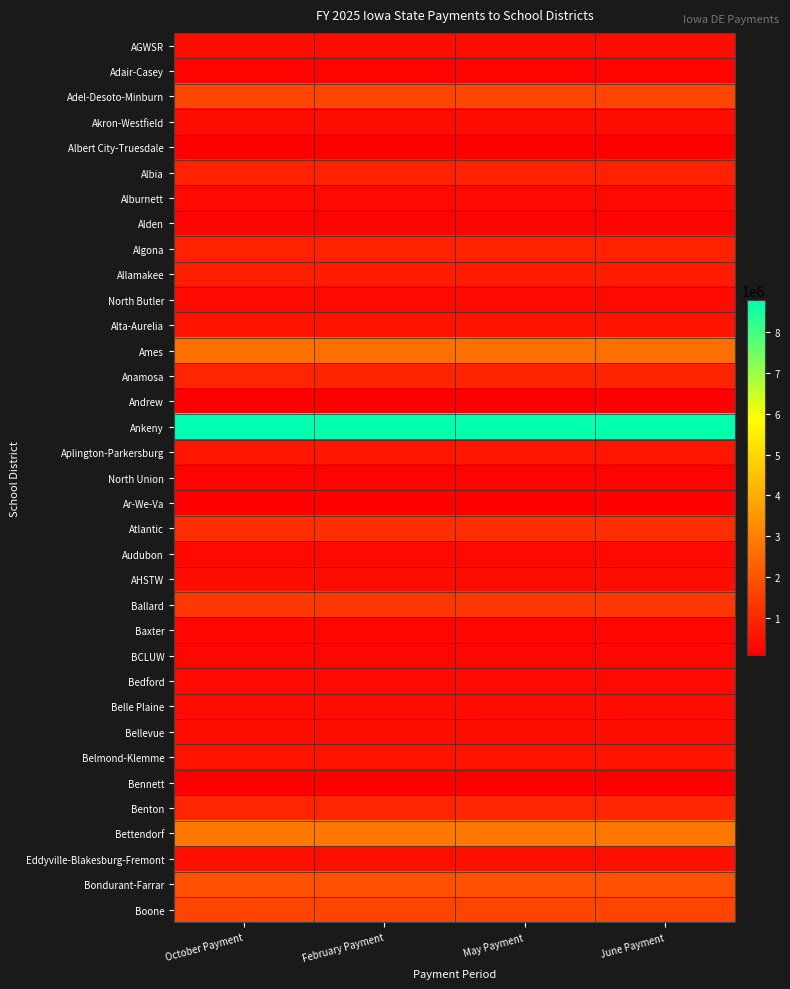

Reading right to left, list all the values displayed in this chart.

AGWSR: June Payment=431380	May Payment=431381	February Payment=431381	October Payment=434043
Adair-Casey: June Payment=198605	May Payment=198605	February Payment=198605	October Payment=199672
Adel-Desoto-Minburn: June Payment=1664890	May Payment=1664892	February Payment=1664892	October Payment=1673019
Akron-Westfield: June Payment=401263	May Payment=401265	February Payment=401264	October Payment=403282
Albert City-Truesdale: June Payment=101266	May Payment=101266	February Payment=101266	October Payment=102011
Albia: June Payment=855070	May Payment=855071	February Payment=855071	October Payment=859129
Alburnett: June Payment=369137	May Payment=369136	February Payment=369136	October Payment=371171
Alden: June Payment=183907	May Payment=183909	February Payment=183908	October Payment=184912
Algona: June Payment=867060	May Payment=867061	February Payment=867061	October Payment=872358
Allamakee: June Payment=775363	May Payment=775362	February Payment=775363	October Payment=779528
North Butler: June Payment=356442	May Payment=356441	February Payment=356441	October Payment=358375
Alta-Aurelia: June Payment=521265	May Payment=521264	February Payment=521264	October Payment=524419
Ames: June Payment=2631931	May Payment=2631932	February Payment=2631932	October Payment=2648995
Anamosa: June Payment=945531	May Payment=945533	February Payment=945532	October Payment=950250
Andrew: June Payment=167117	May Payment=167118	February Payment=167118	October Payment=167951
Ankeny: June Payment=8722877	May Payment=8722877	February Payment=8722877	October Payment=8770305
Aplington-Parkersburg: June Payment=607217	May Payment=607218	February Payment=607218	October Payment=610198
North Union: June Payment=181916	May Payment=181915	February Payment=181915	October Payment=183405
Ar-We-Va: June Payment=153331	May Payment=153331	February Payment=153331	October Payment=154429
Atlantic: June Payment=1121961	May Payment=1121963	February Payment=1121963	October Payment=1127270
Audubon: June Payment=325672	May Payment=325674	February Payment=325674	October Payment=327590
AHSTW: June Payment=430299	May Payment=430301	February Payment=430300	October Payment=433230
Ballard: June Payment=1347706	May Payment=1347708	February Payment=1347707	October Payment=1354212
Baxter: June Payment=281382	May Payment=281384	February Payment=281383	October Payment=282654
BCLUW: June Payment=272107	May Payment=272107	February Payment=272107	October Payment=273779
Bedford: June Payment=351211	May Payment=351210	February Payment=351211	October Payment=353128
Belle Plaine: June Payment=373422	May Payment=373421	February Payment=373421	October Payment=375200
Bellevue: June Payment=421779	May Payment=421781	February Payment=421780	October Payment=424113
Belmond-Klemme: June Payment=527494	May Payment=527495	February Payment=527495	October Payment=530298
Bennett: June Payment=100606	May Payment=100606	February Payment=100606	October Payment=101207
Benton: June Payment=952969	May Payment=952968	February Payment=952968	October Payment=958530
Bettendorf: June Payment=2797323	May Payment=2797325	February Payment=2797325	October Payment=2812158
Eddyville-Blakesburg-Fremont: June Payment=467784	May Payment=467785	February Payment=467785	October Payment=470769
Bondurant-Farrar: June Payment=1918221	May Payment=1918220	February Payment=1918220	October Payment=1927827
Boone: June Payment=1644409	May Payment=1644408	February Payment=1644409	October Payment=1651900